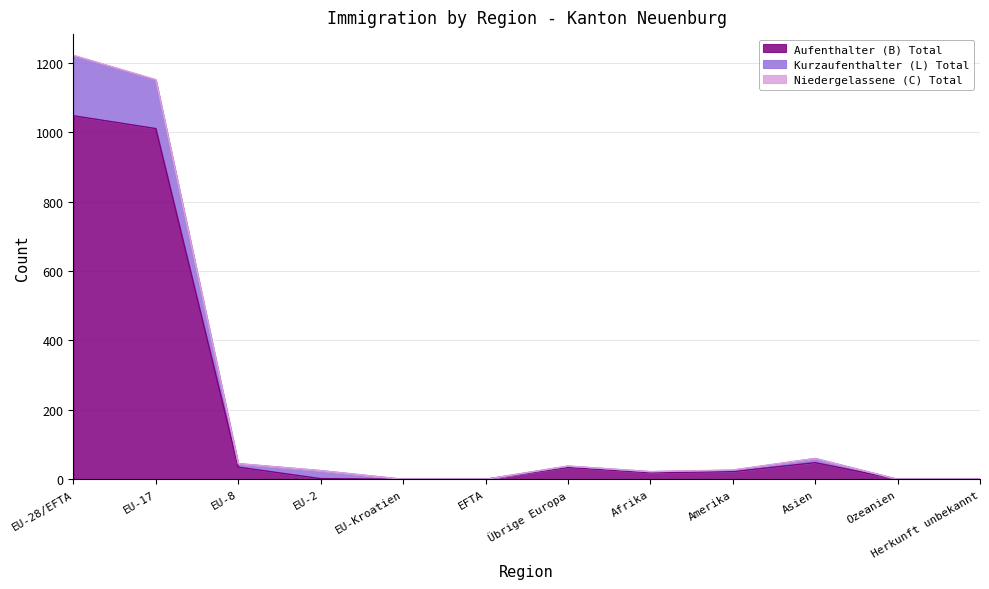

Which category has the highest value in the Aufenthalter (B) Total series?

EU-28/EFTA